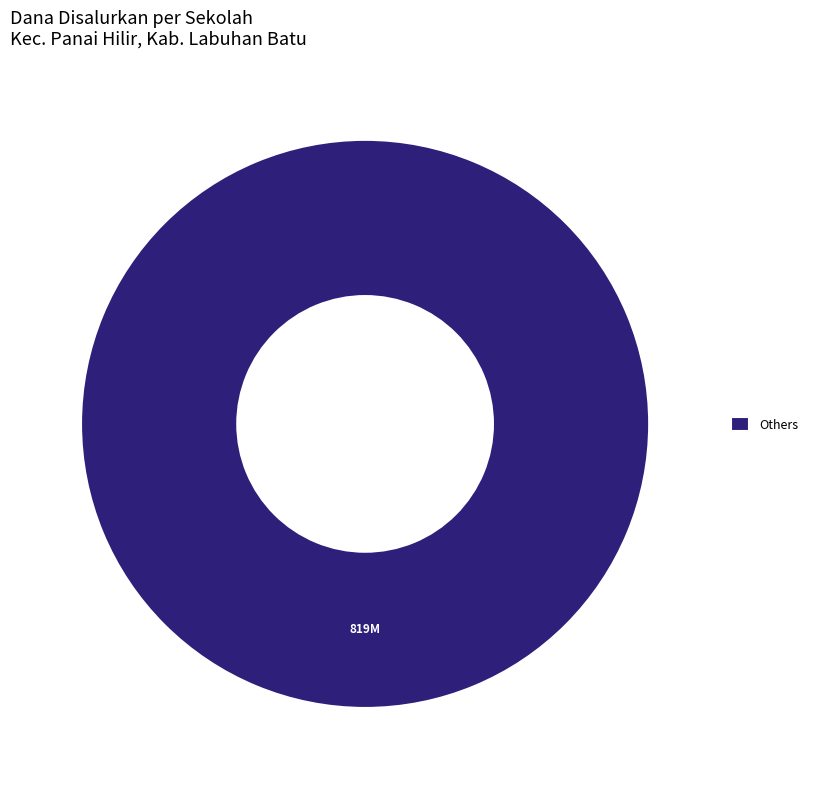

Count the number of slices in the pie.

1